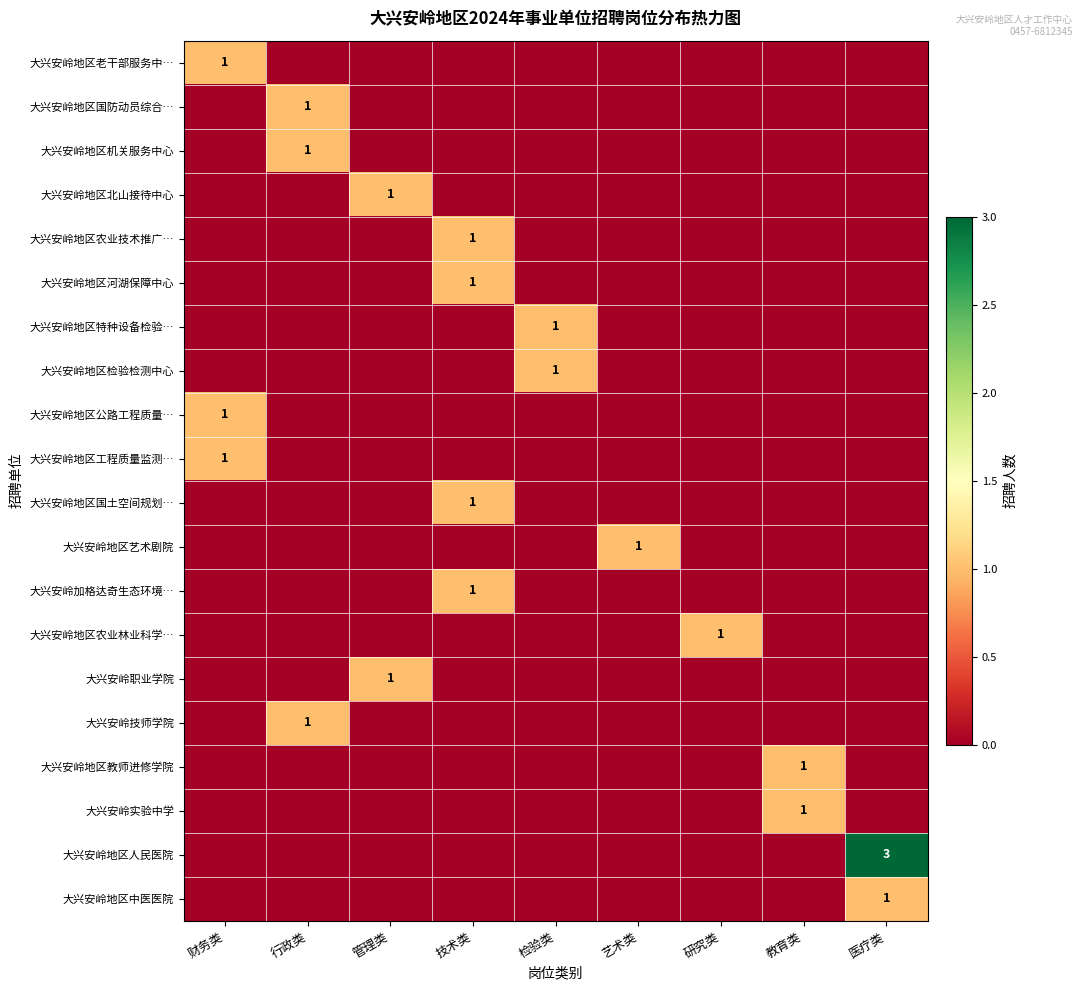

Is the value of 大兴安岭地区国土空间规划… at 行政类 greater than the value of 大兴安岭实验中学 at 艺术类?

No